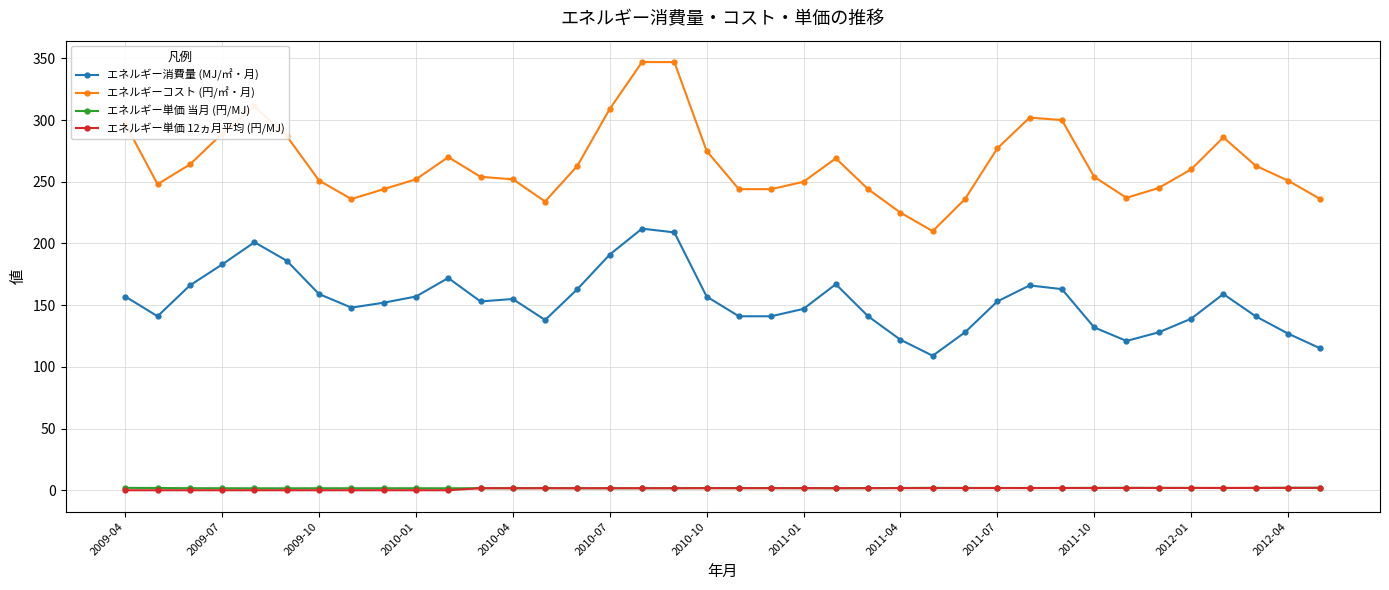

True or false: エネルギーコスト (円/㎡・月) and エネルギー消費量 (MJ/㎡・月) intersect in this chart.

False